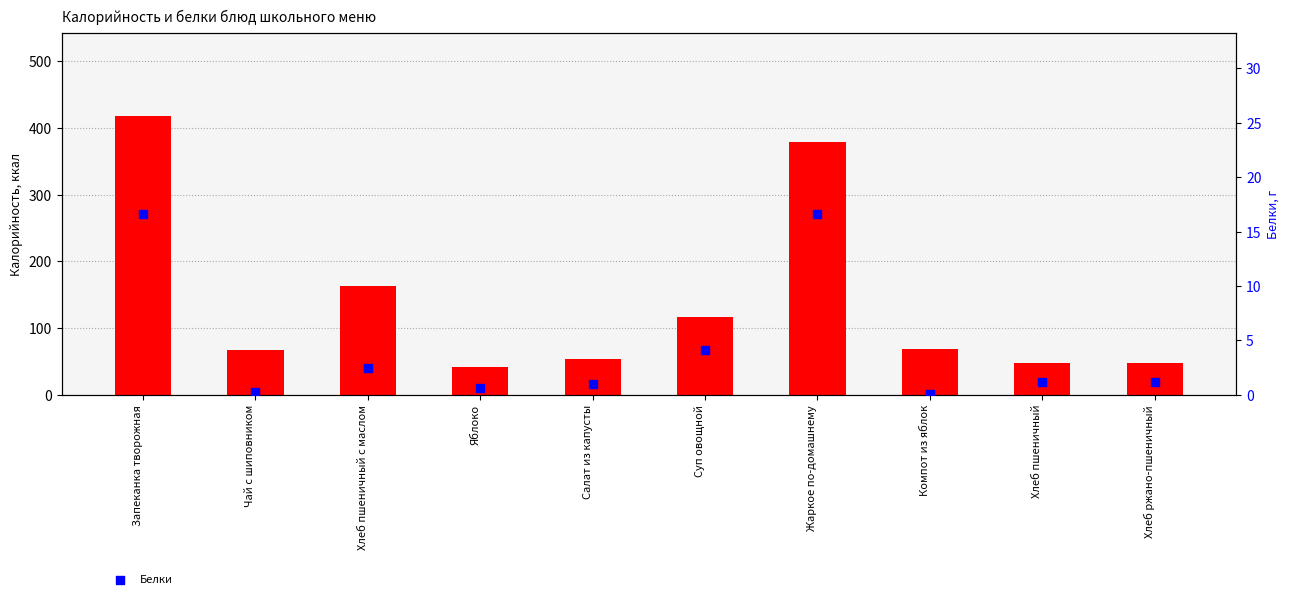

Is the value of Белки at Яблоко greater than the value of Калорийность at Салат из капусты?

No